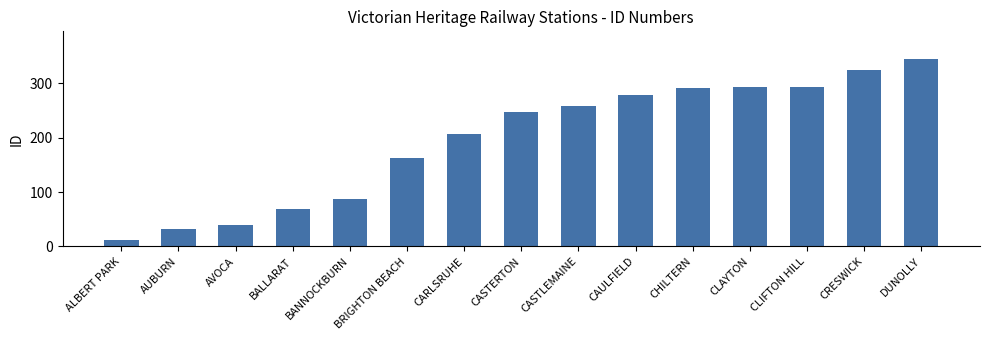

What is the greatest value displayed?

344